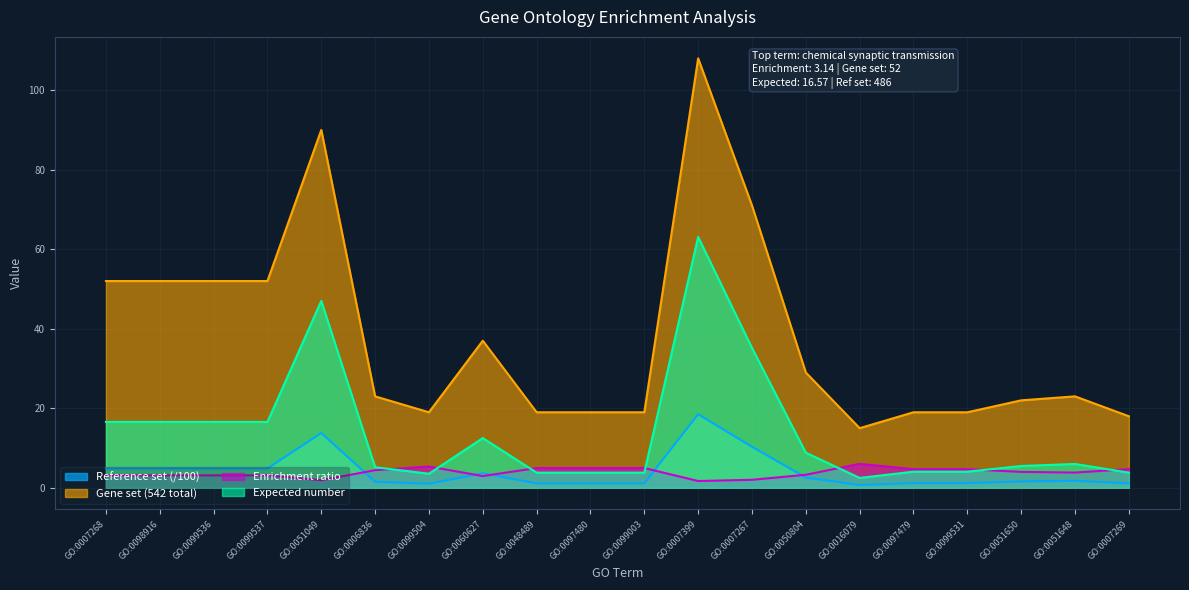

True or false: Gene set (542 total) and Expected number intersect in this chart.

False